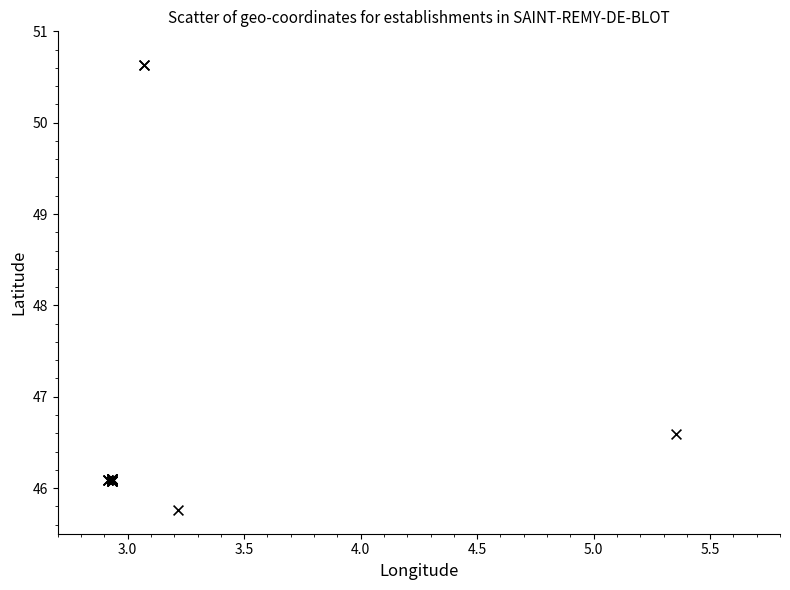

What Y value in the scatter plot is closest to 48?

46.6